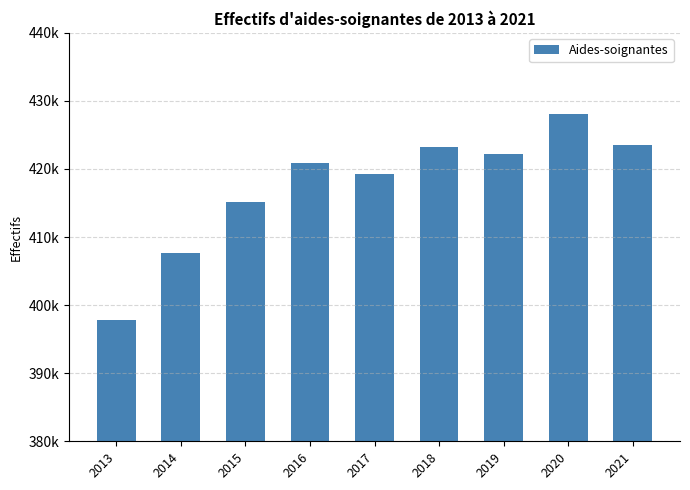

Is it true that the value at 2019 is 757223.0?

False